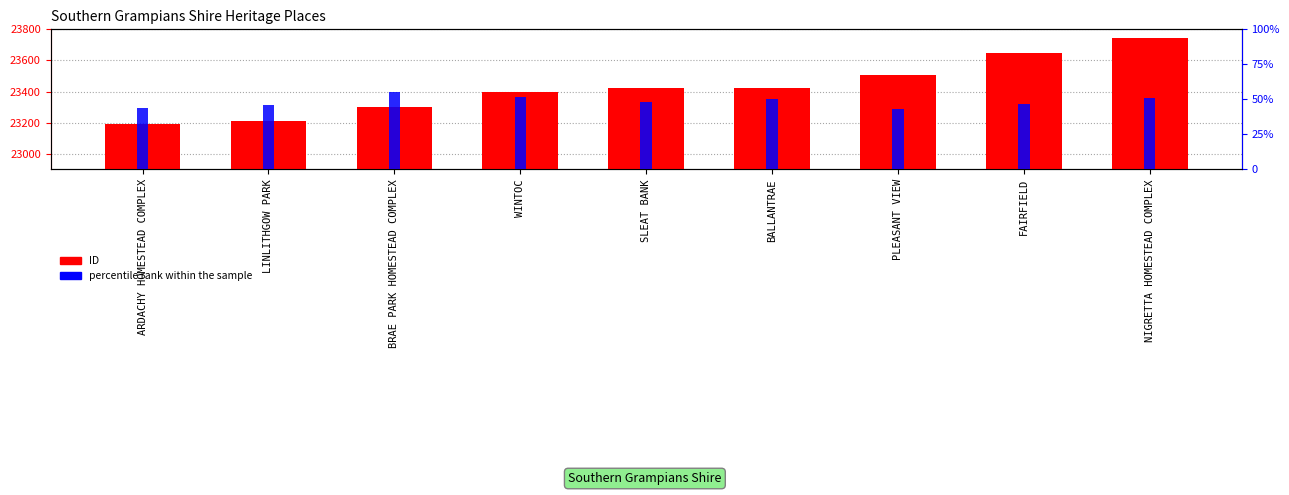

Which series has the largest total across all categories?

ID